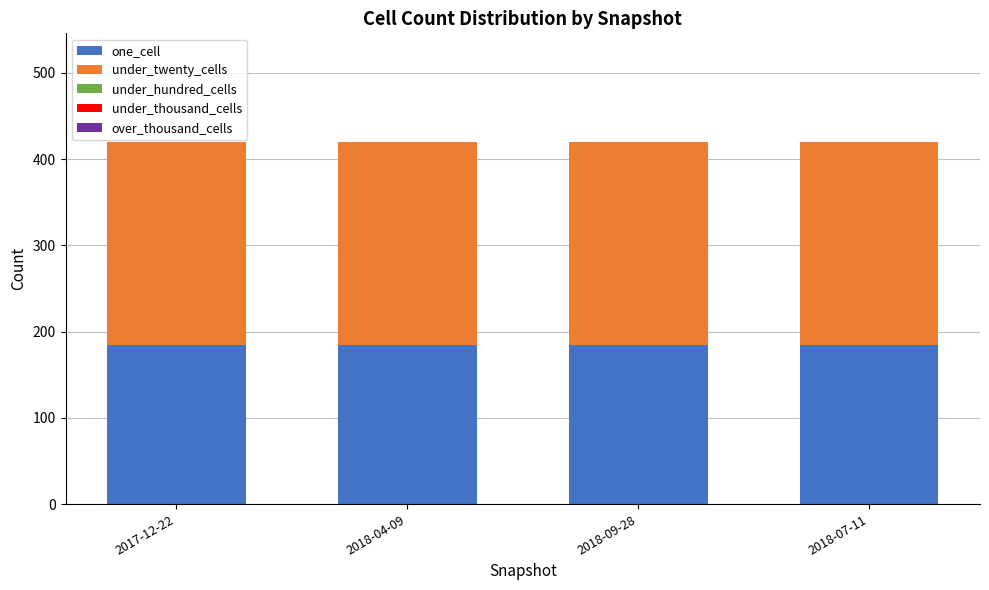

What is the total value across all series at 2018-07-11?

420